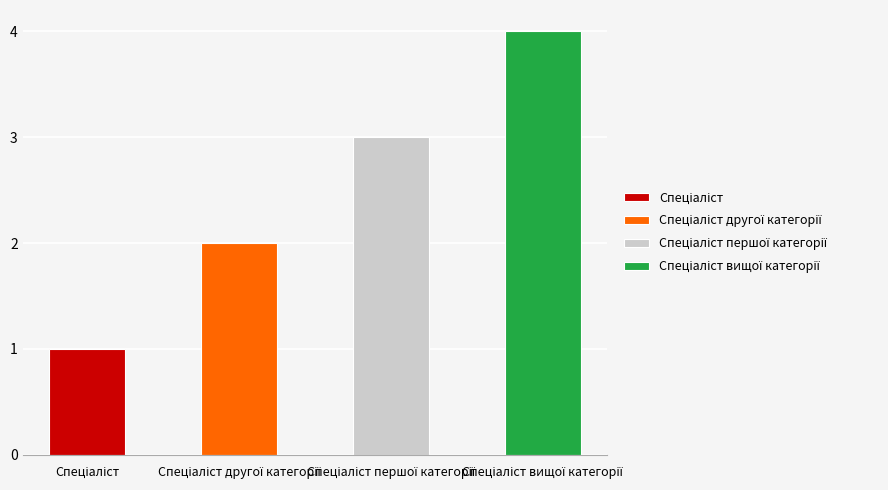

Reading left to right, what are all the values shown in this chart?

1	2	3	4